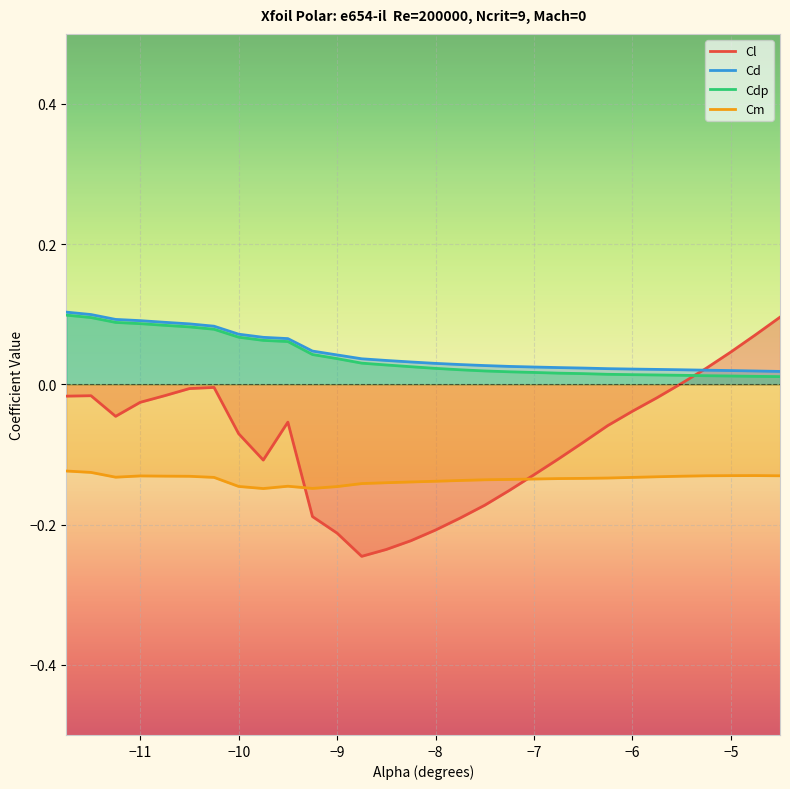

Reading left to right, list all the values displayed in this chart.

Cl: -0.0	-0.0	-0.0	-0.0	-0.0	-0.0	-0.0	-0.1	-0.1	-0.1	-0.2	-0.2	-0.2	-0.2	-0.2	-0.2	-0.2	-0.2	-0.2	-0.1	-0.1	-0.1	-0.1	-0.0	-0.0	0.0	0.0	0.0	0.1	0.1
Cd: 0.1	0.1	0.1	0.1	0.1	0.1	0.1	0.1	0.1	0.1	0.0	0.0	0.0	0.0	0.0	0.0	0.0	0.0	0.0	0.0	0.0	0.0	0.0	0.0	0.0	0.0	0.0	0.0	0.0	0.0
Cdp: 0.1	0.1	0.1	0.1	0.1	0.1	0.1	0.1	0.1	0.1	0.0	0.0	0.0	0.0	0.0	0.0	0.0	0.0	0.0	0.0	0.0	0.0	0.0	0.0	0.0	0.0	0.0	0.0	0.0	0.0
Cm: -0.1	-0.1	-0.1	-0.1	-0.1	-0.1	-0.1	-0.1	-0.1	-0.1	-0.1	-0.1	-0.1	-0.1	-0.1	-0.1	-0.1	-0.1	-0.1	-0.1	-0.1	-0.1	-0.1	-0.1	-0.1	-0.1	-0.1	-0.1	-0.1	-0.1